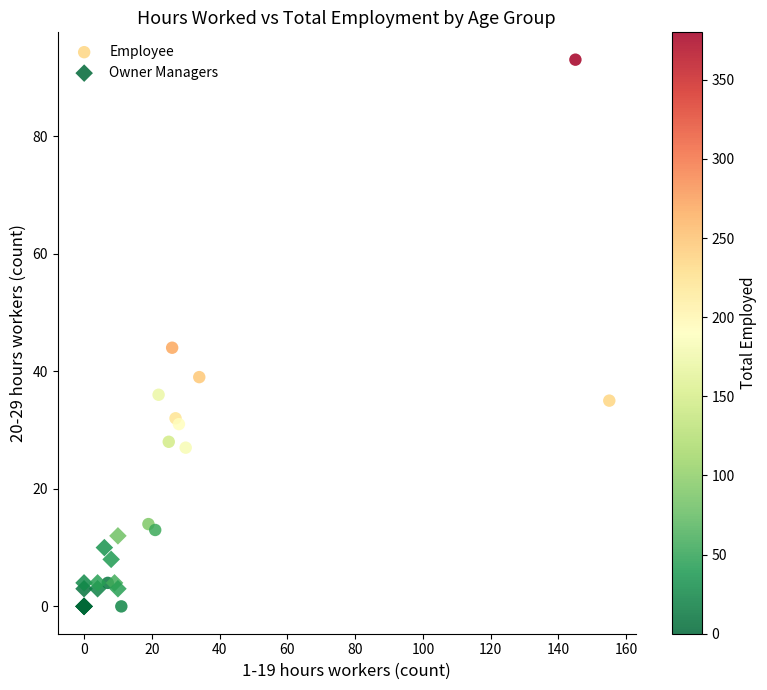

Which series has the widest spread of Y values?

Employee